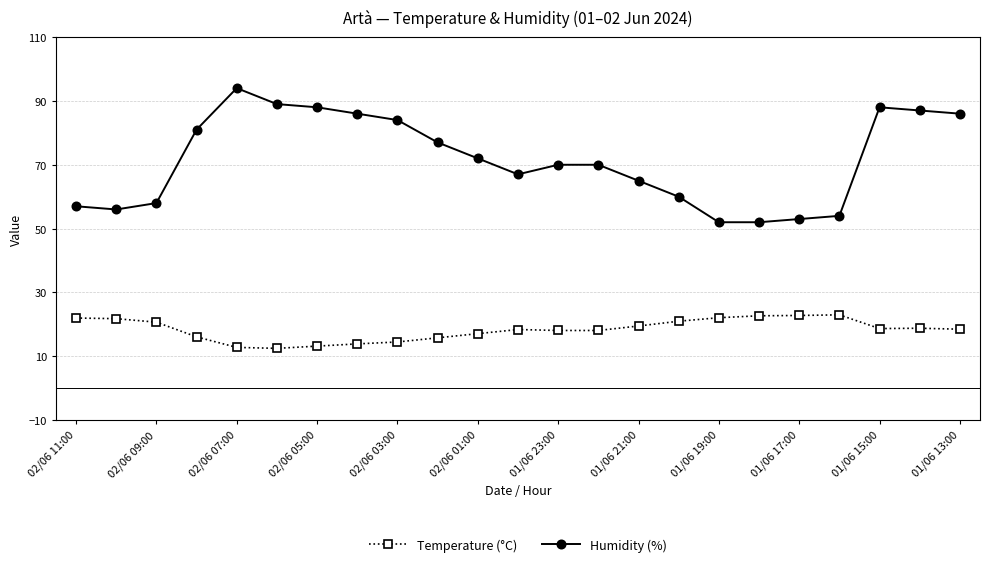

Which series has the widest spread of values?

Humidity (%)